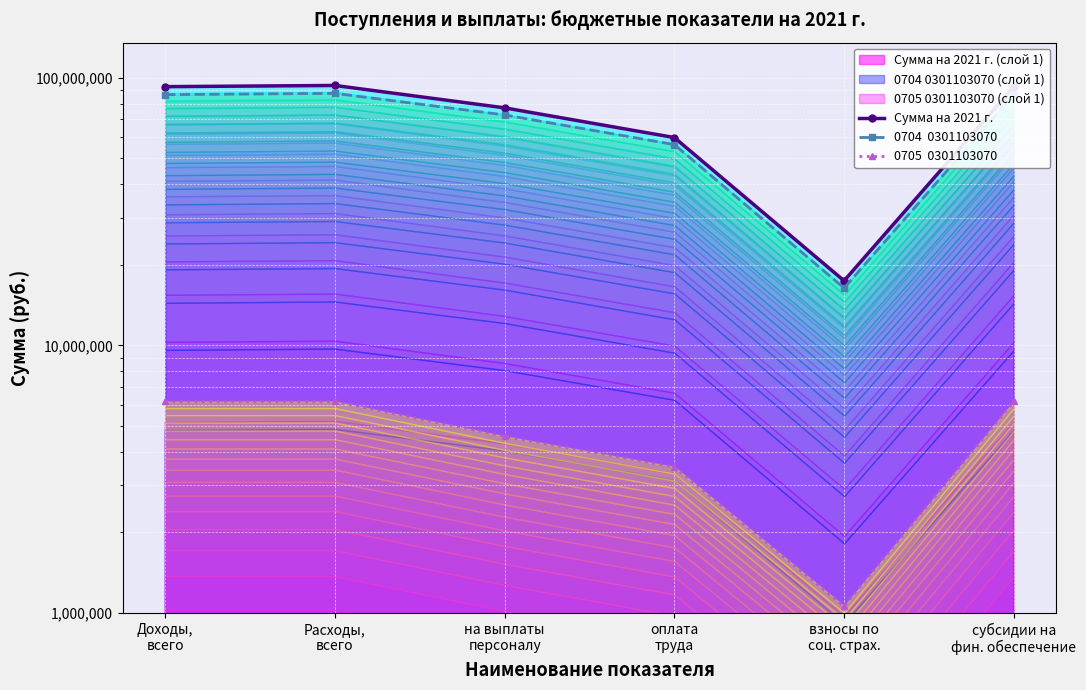

At which label does 0704  0301103070 first exceed 86601920?

Расходы,
всего